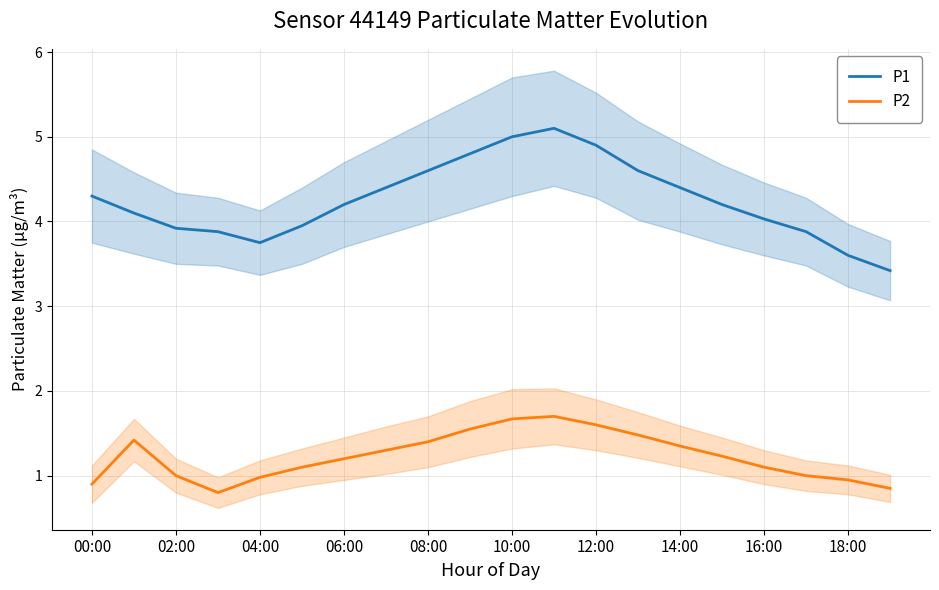

Does the chart display data point markers on the line(s)?

No